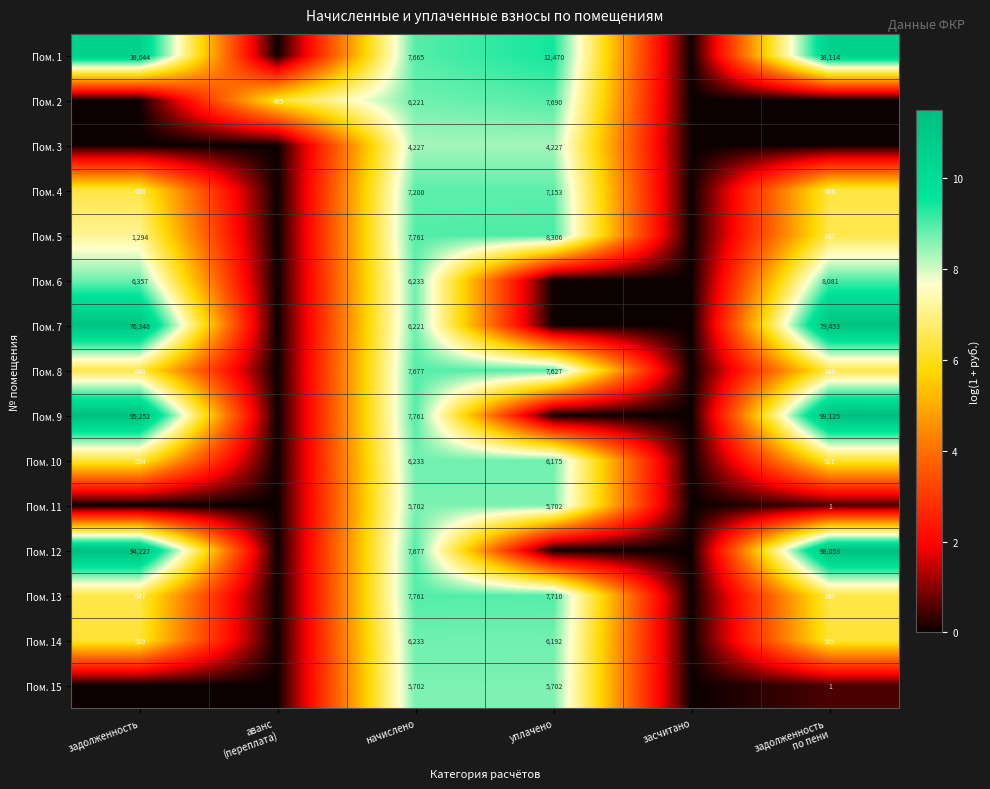

Is the value of Пом. 12 at задолженность greater than the value of Пом. 8 at задолженность?

Yes